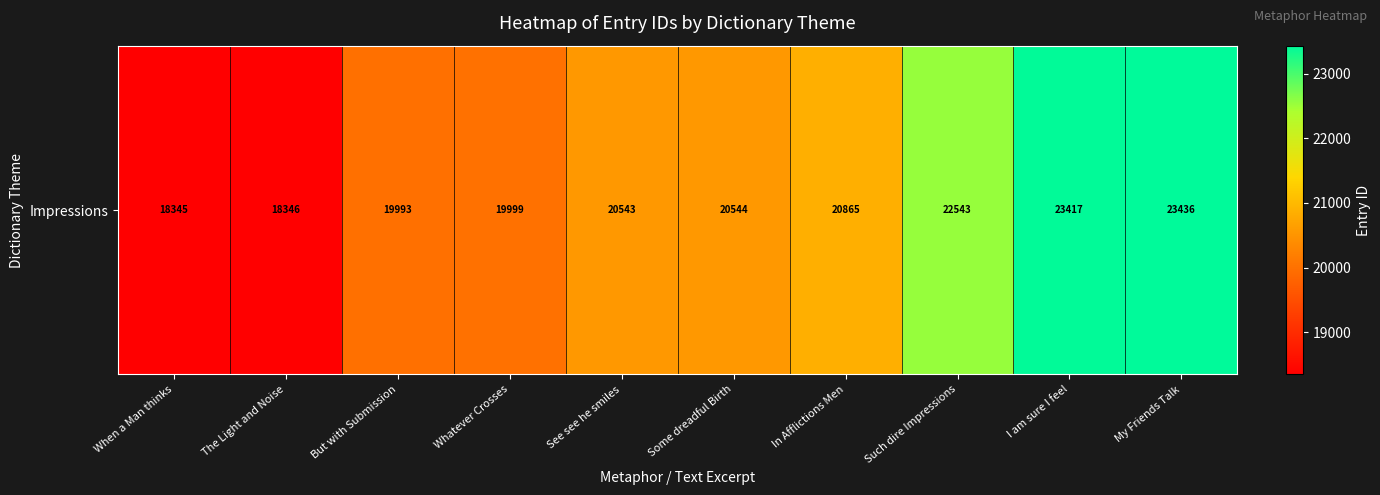

How many categories are shown in the chart?

10